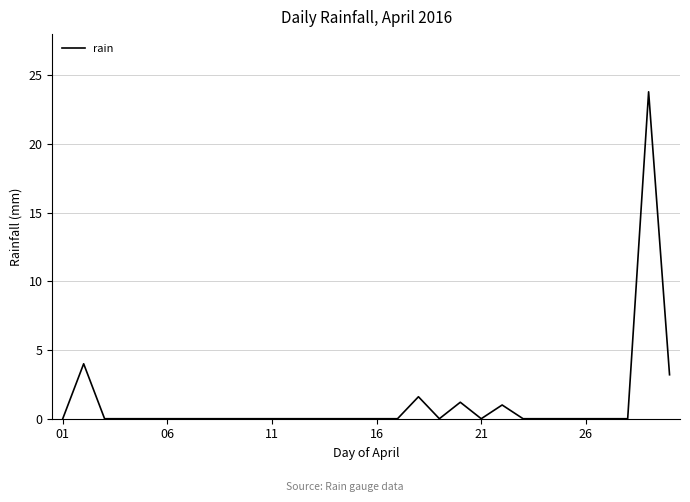

Is this an area chart (filled region under the line)?

No